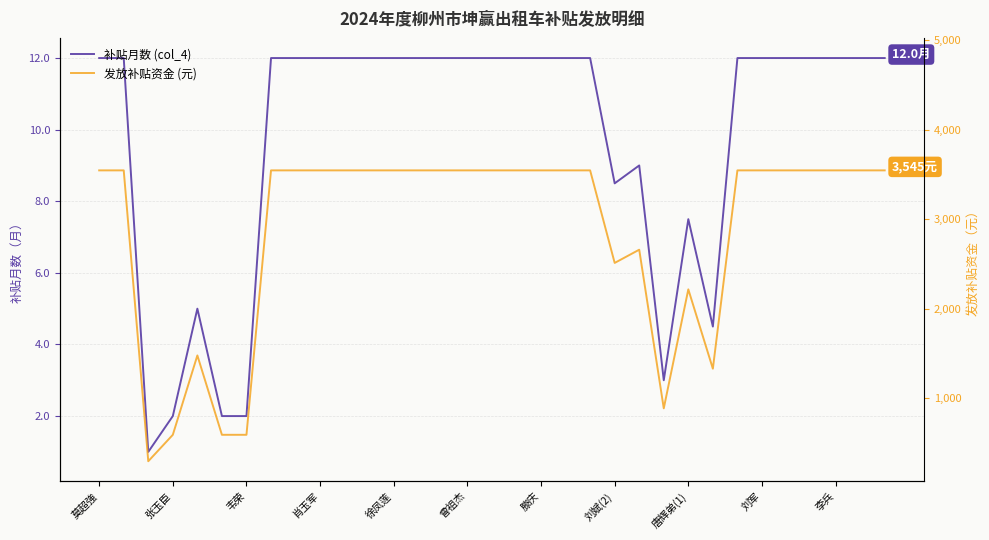

True or false: 补贴月数 (col_4) and 发放补贴资金 (元) intersect in this chart.

False